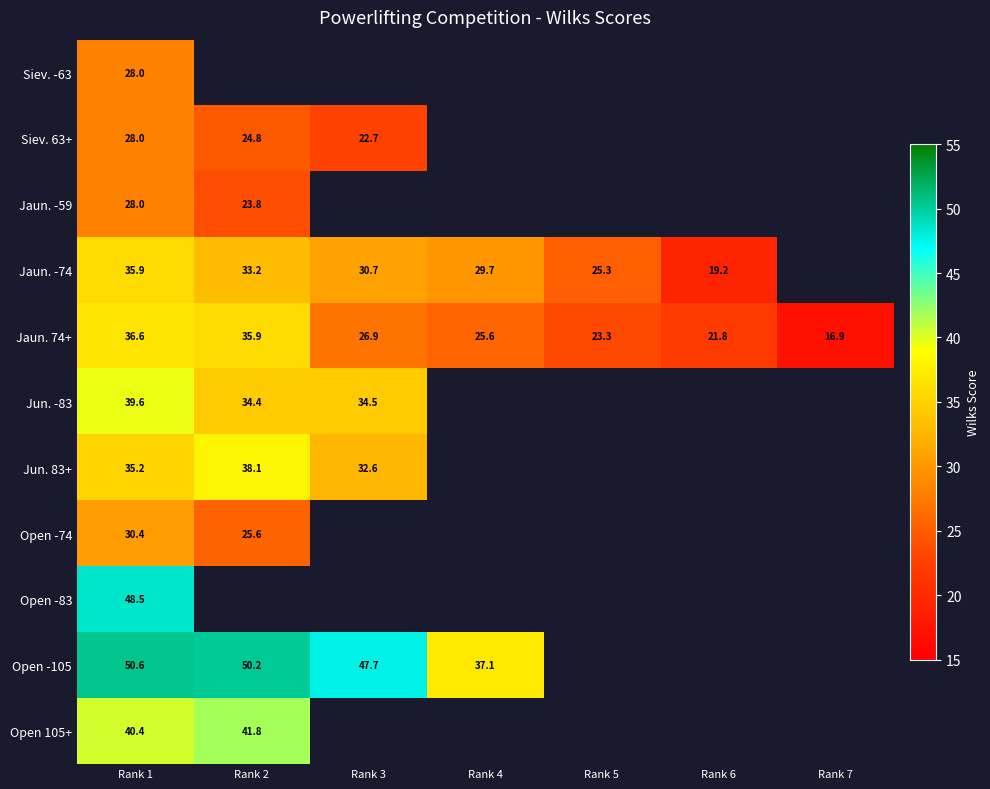

What is the sum of the Jaun. 74+ values at Rank 3 and Rank 5?

50.2